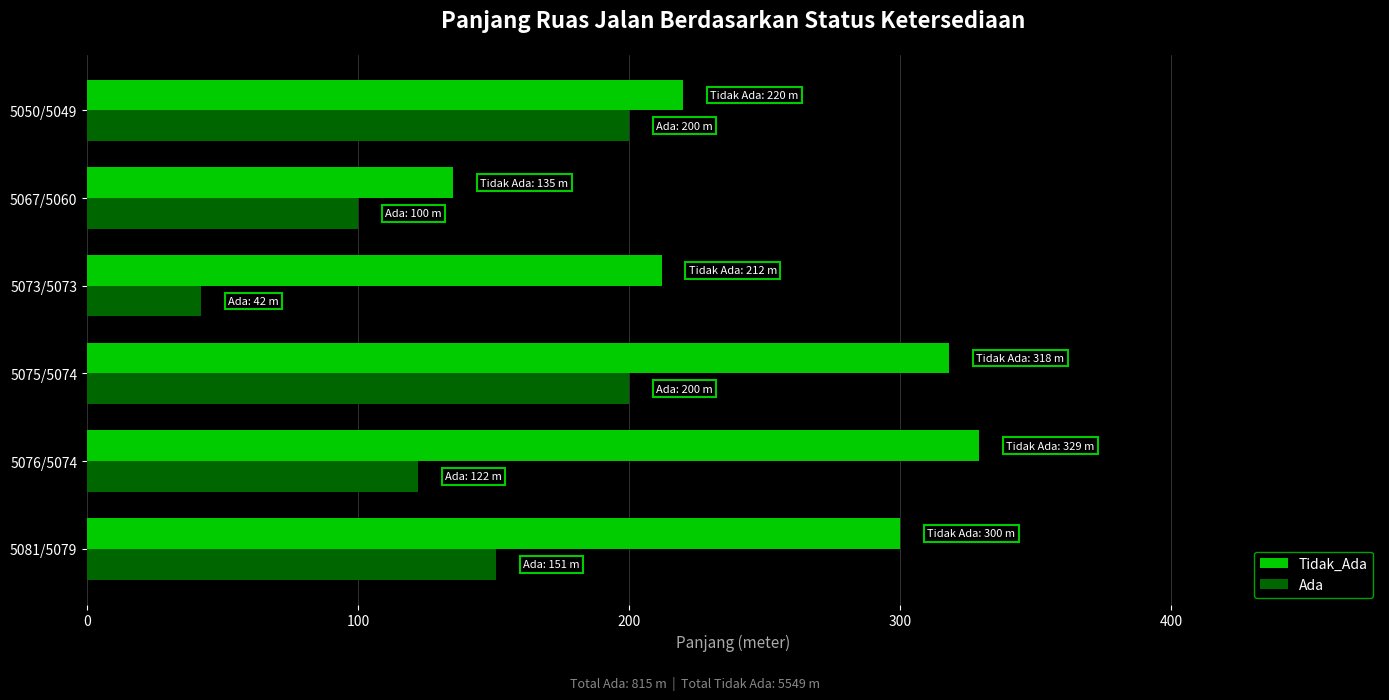

Which series changed the most between 5076/5074 and 5075/5074?

Ada